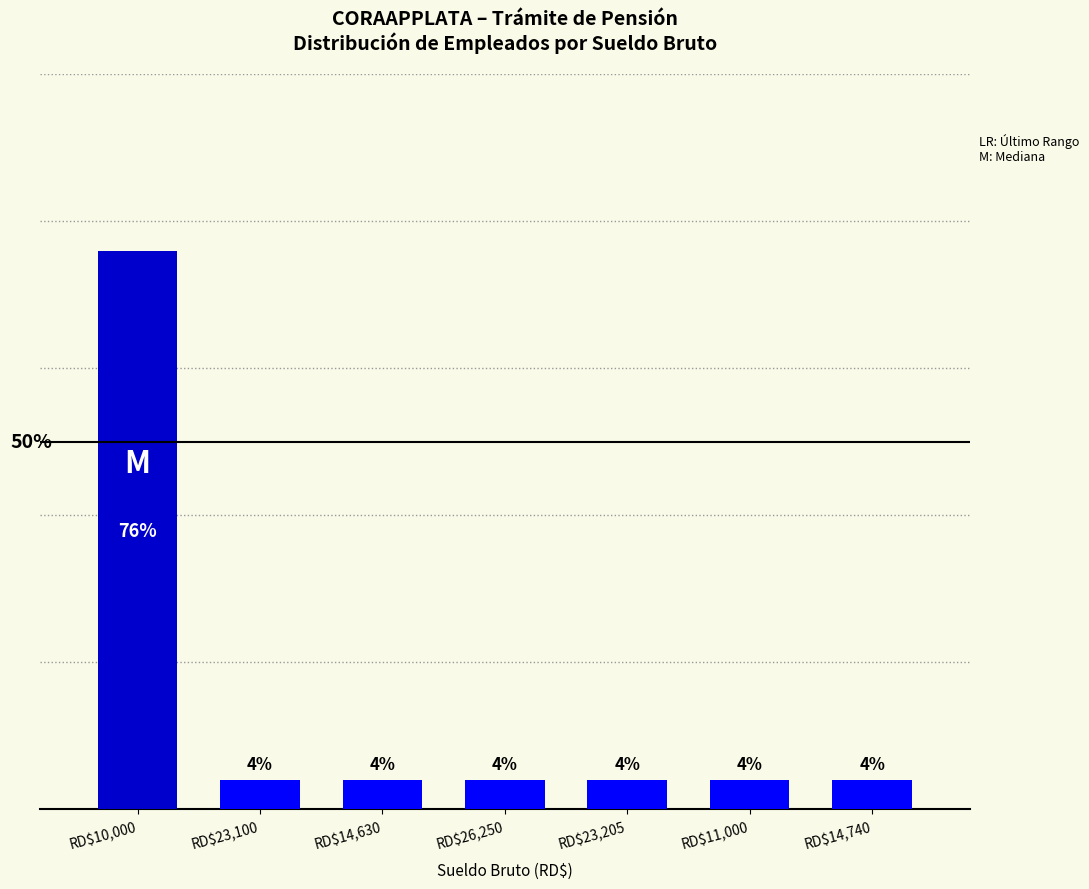

What is the label of the 4th bar from the left?

RD$26,250